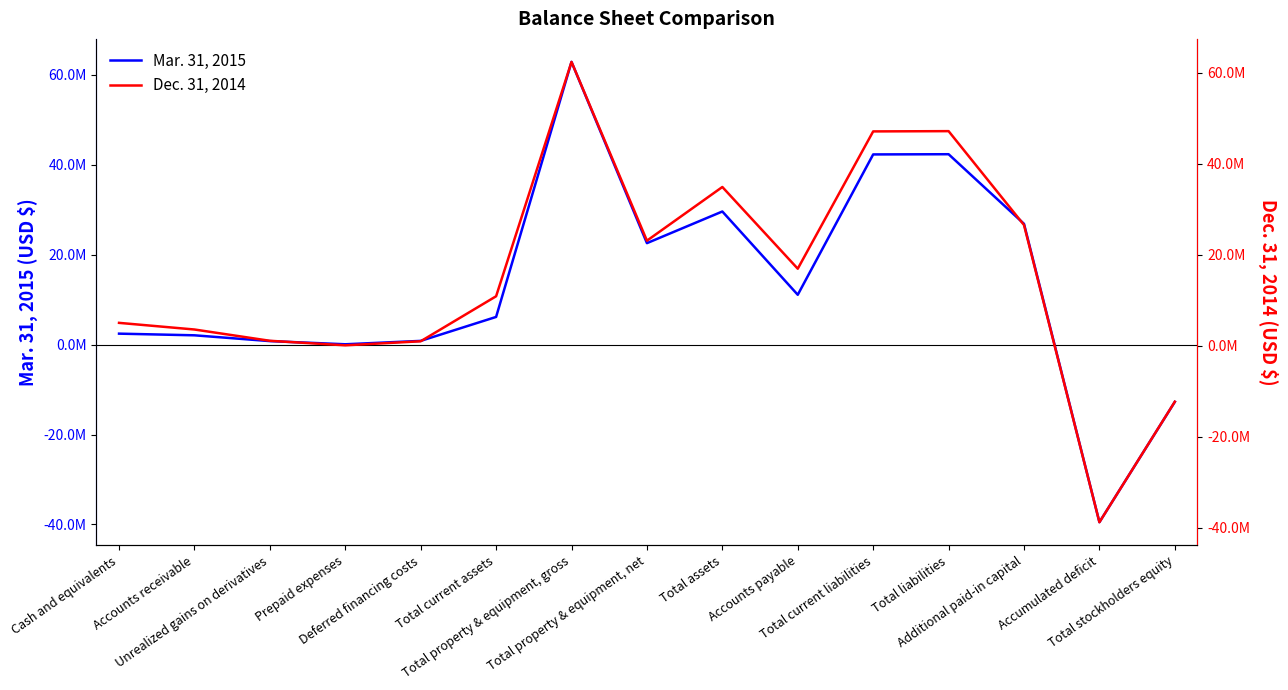

Which series has the widest spread of values?

Mar. 31, 2015